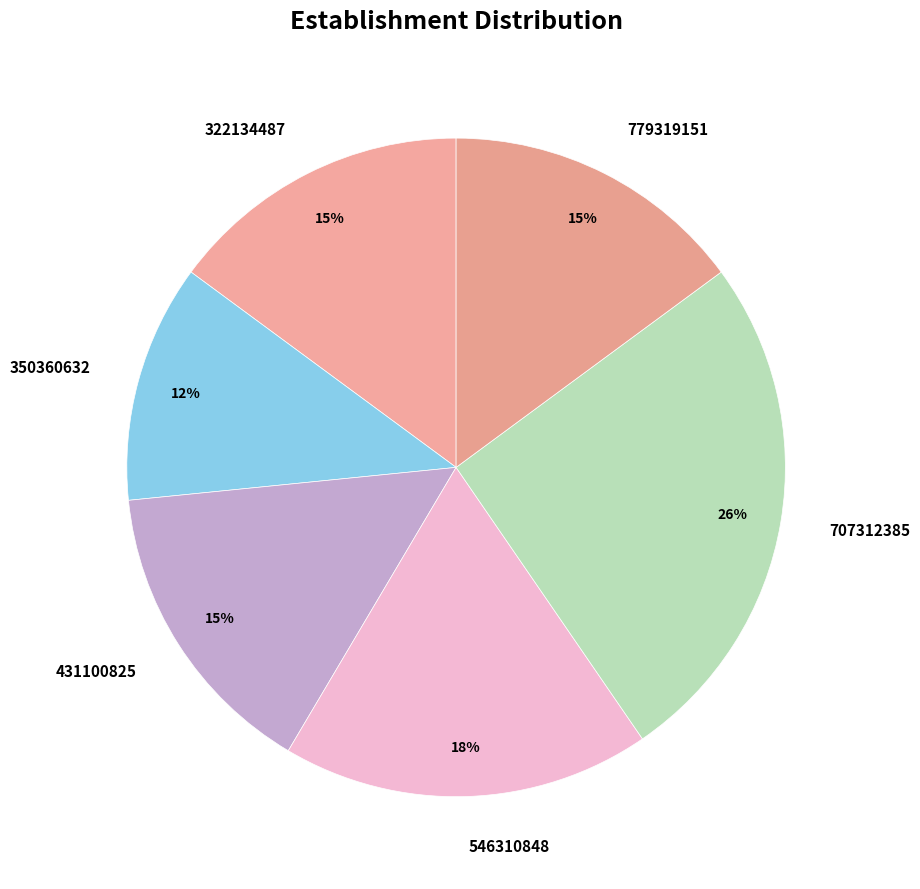

What percentage is the 431100825 slice, to the nearest percent?

15%